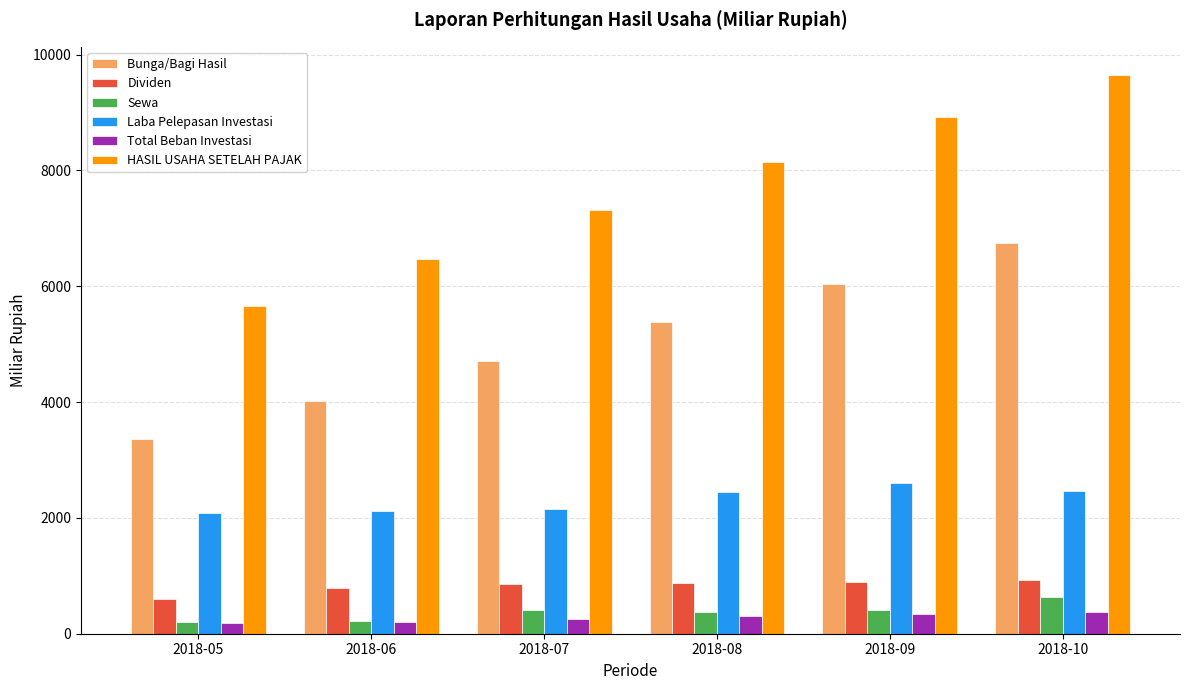

What is the total value across all series at 2018-10?

20807.0